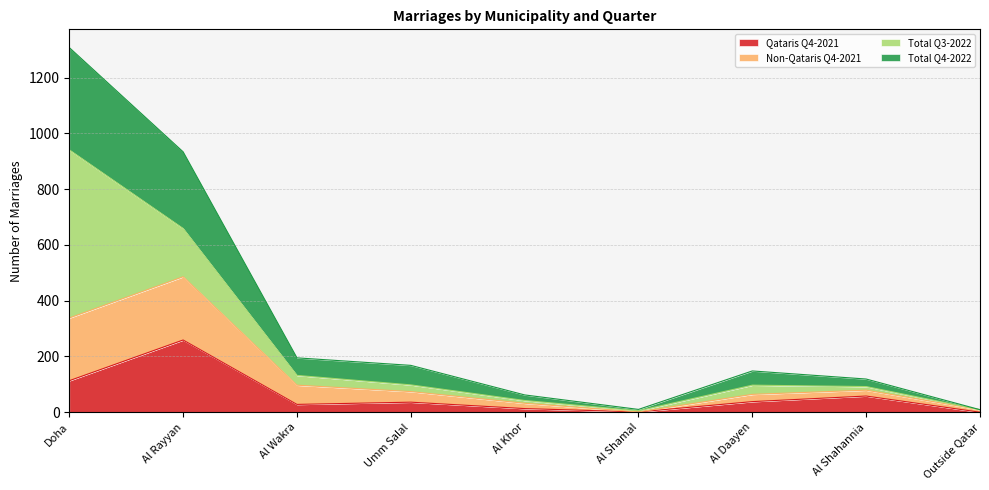

At how many categories does at least one series exceed 1220?

1